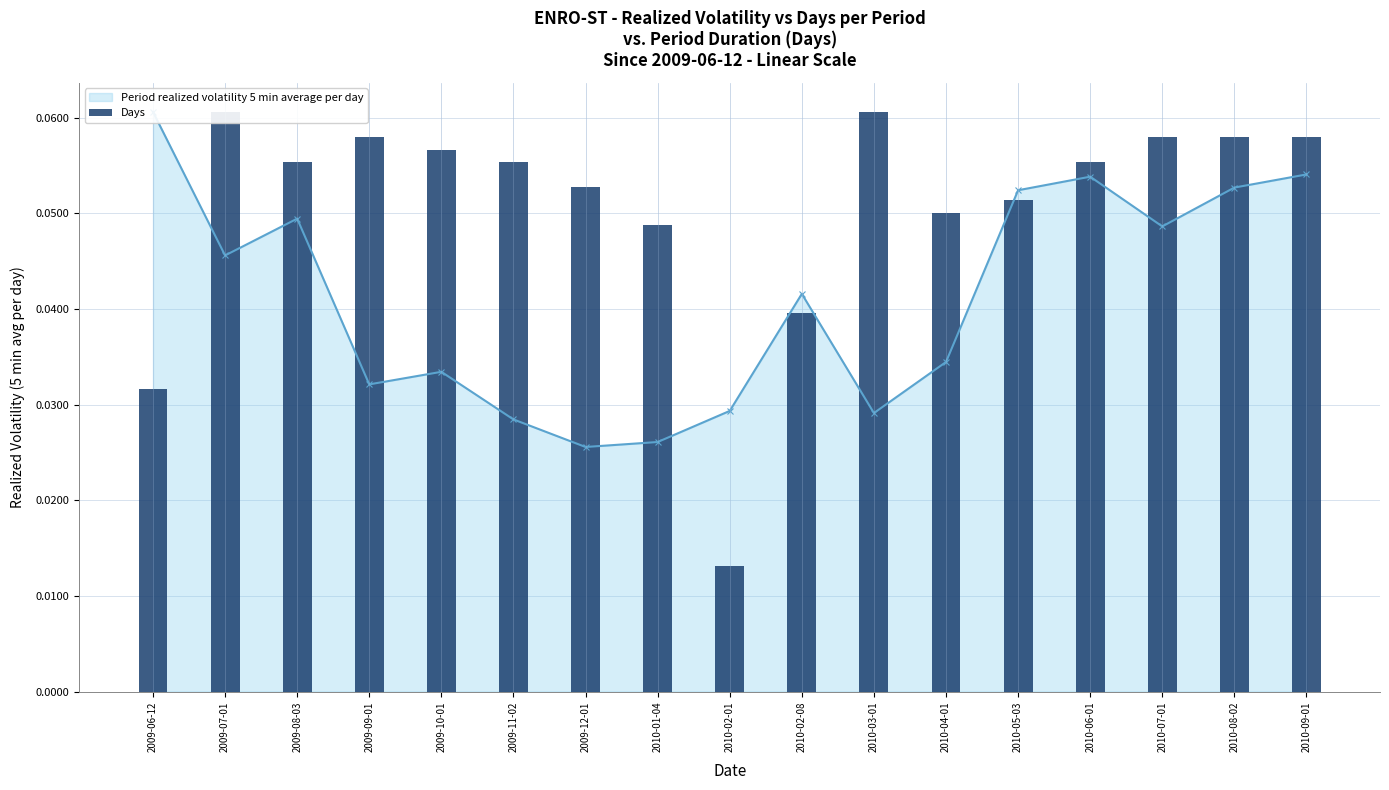

Which has a higher value, 2009-08-03 or 2010-02-08?

2009-08-03